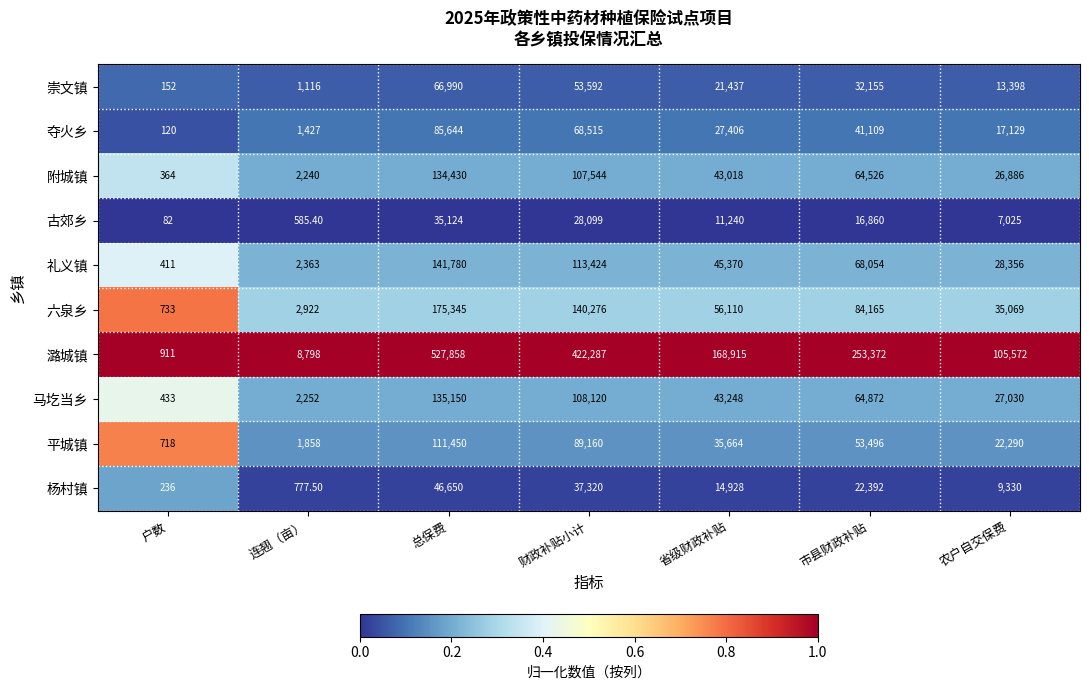

What is the difference between the highest and lowest values at 市县财政补贴?

236512.0